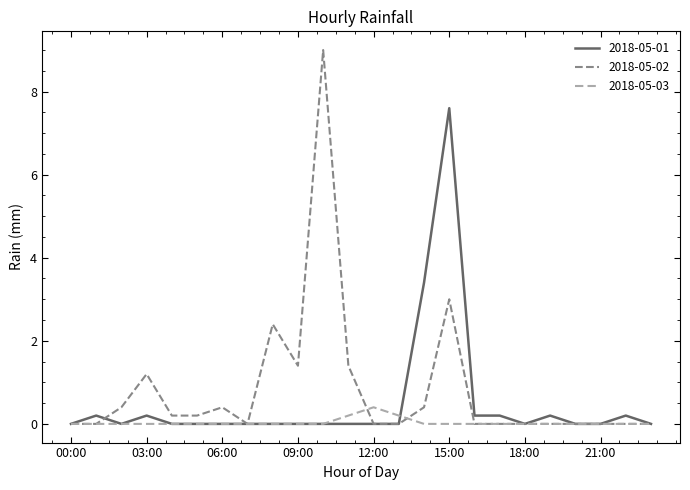

True or false: 2018-05-01 and 2018-05-03 intersect in this chart.

True